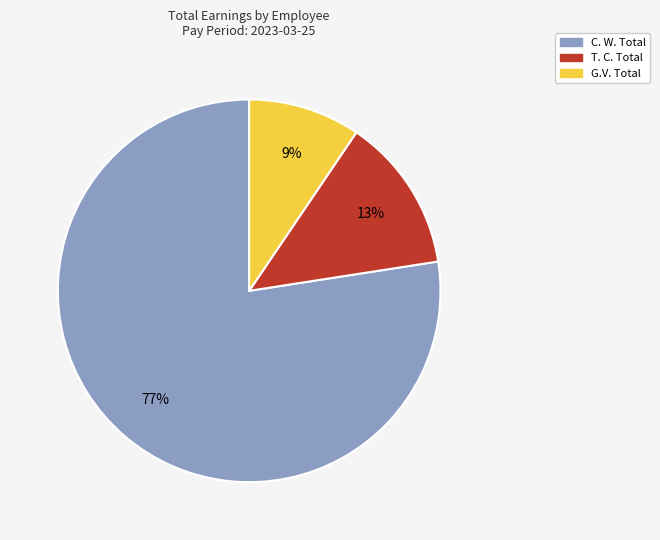

Is there any slice that represents more than half of the pie?

Yes